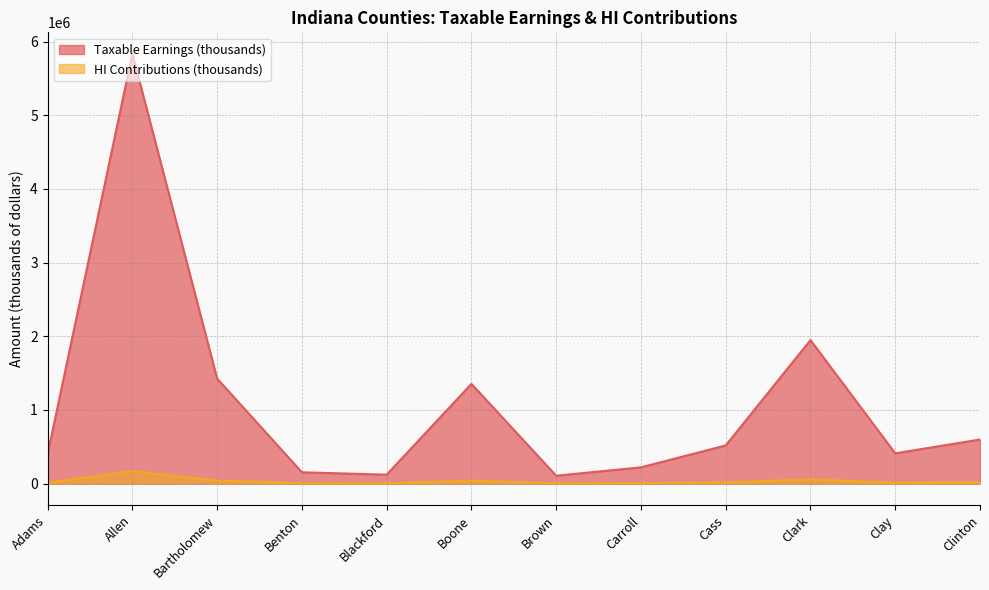

At which label does Taxable Earnings (thousands) first exceed 517383?

Allen